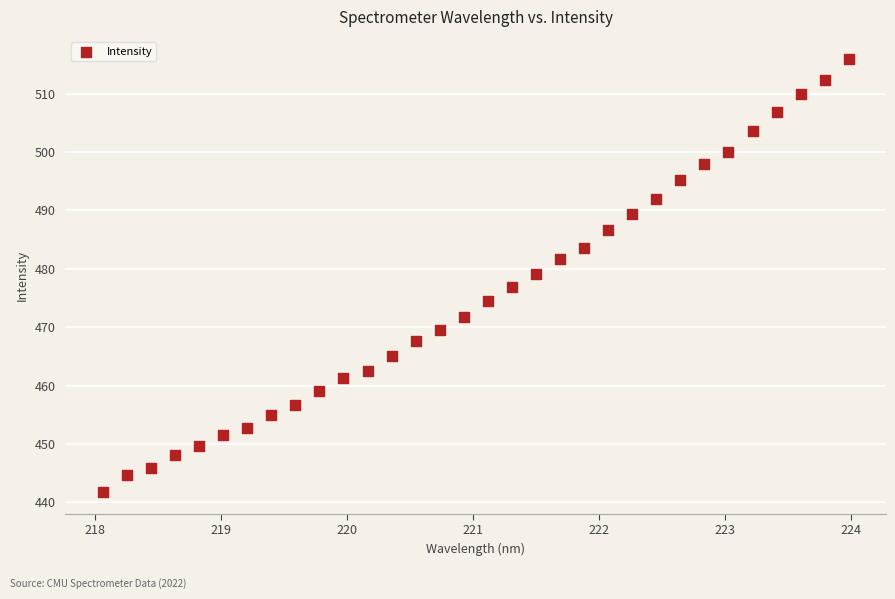

What is the range of Y values (max minus min)?

74.3